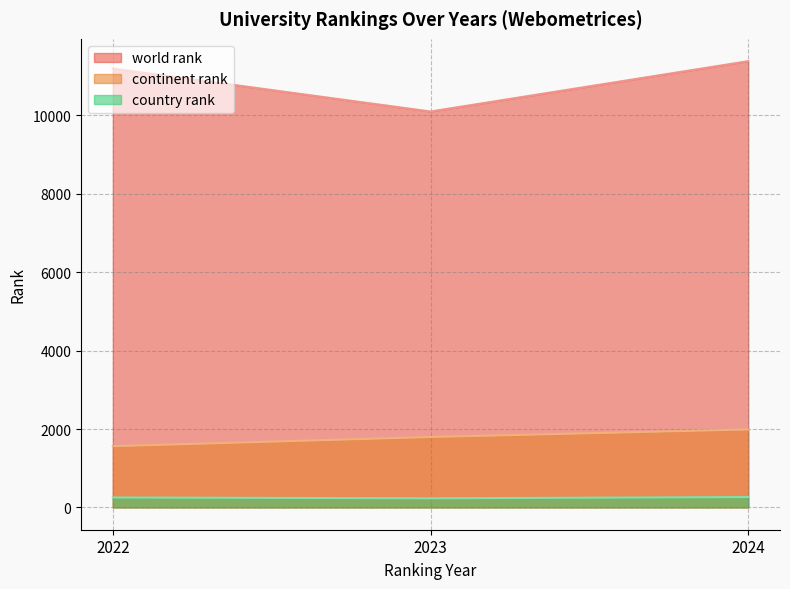

Which category has the lowest value across all series?

2023